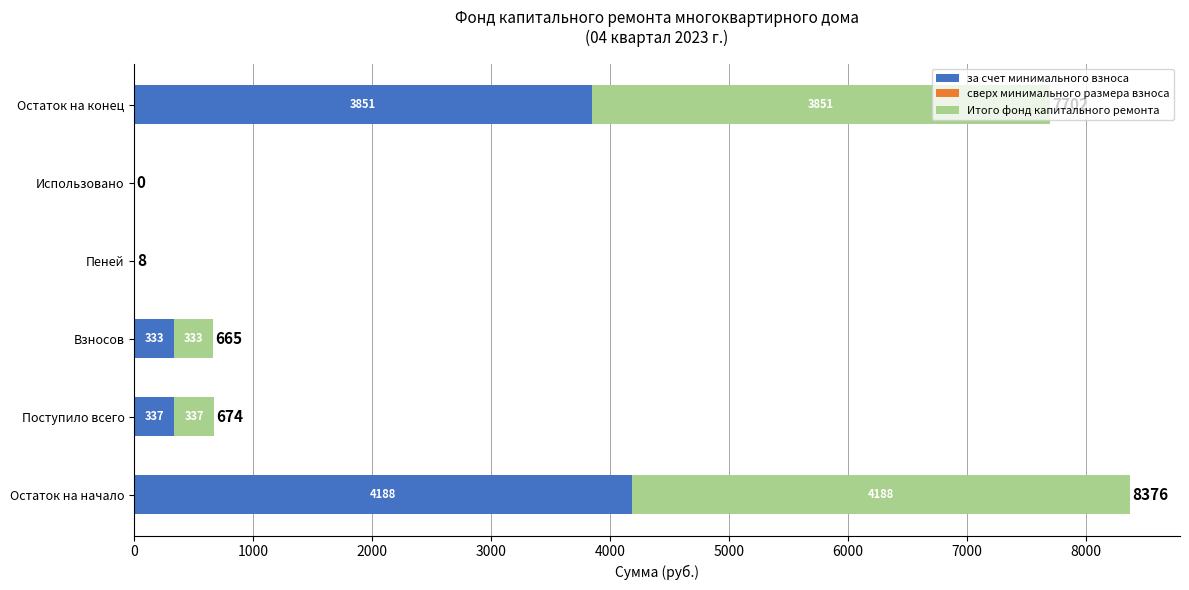

At which category is the sum across all series the highest?

Остаток на начало